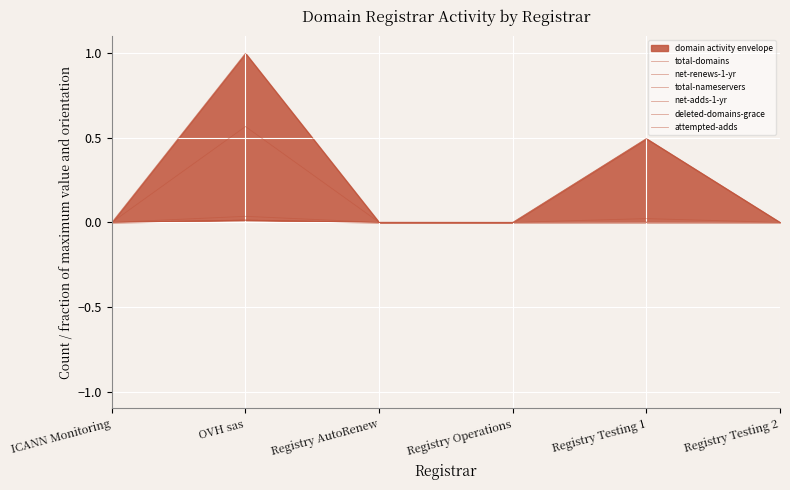

List the labels in order of net-renews-1-yr value, largest first.

OVH sas, Registry Testing 1, Registry Testing 2, ICANN Monitoring, Registry AutoRenew, Registry Operations